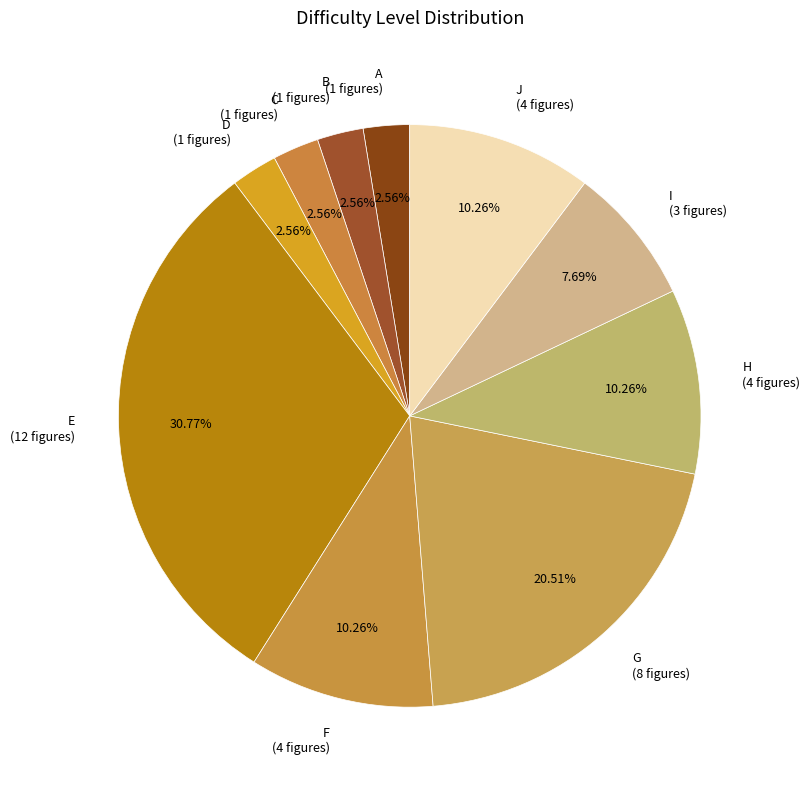

To the nearest percent, what is the average slice percentage?

10%